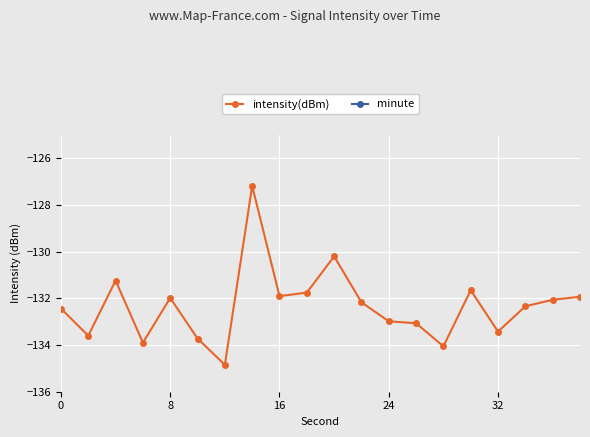

True or false: minute has more than 0 interior local peaks.

False